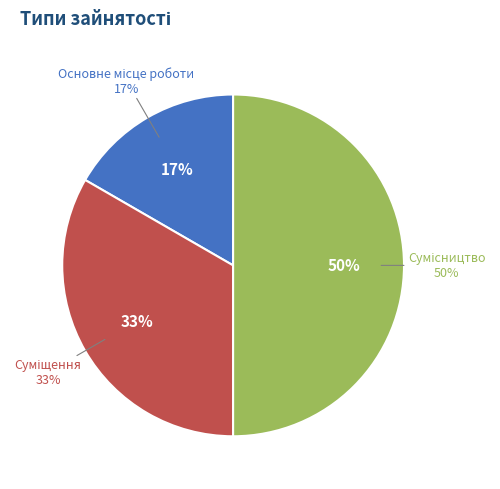

How much of the chart is everything except Сумісництво?

50.0%